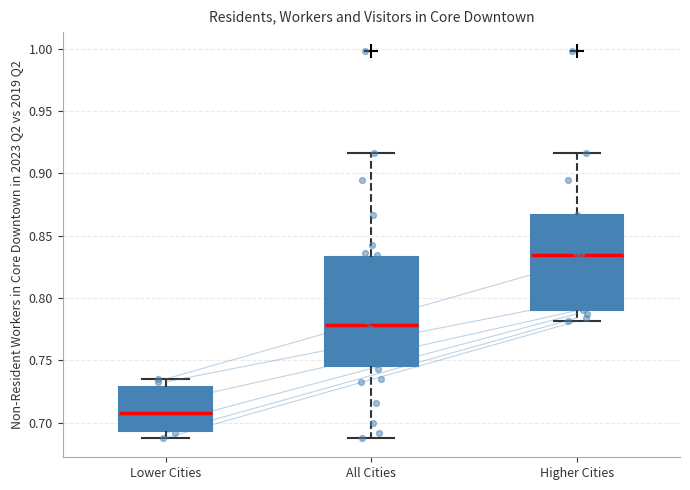

Reading left to right, read every box against the y-axis: the position of its median line, the range the box covers, and the ends of its whiskers. The values are not printed on the chart, so give them approximately, as read against the axis.

Lower Cities: median 0.710, box 0.695 to 0.730, whiskers 0.690 to 0.735
All Cities: median 0.780, box 0.745 to 0.835, whiskers 0.690 to 0.915
Higher Cities: median 0.835, box 0.790 to 0.865, whiskers 0.780 to 0.915